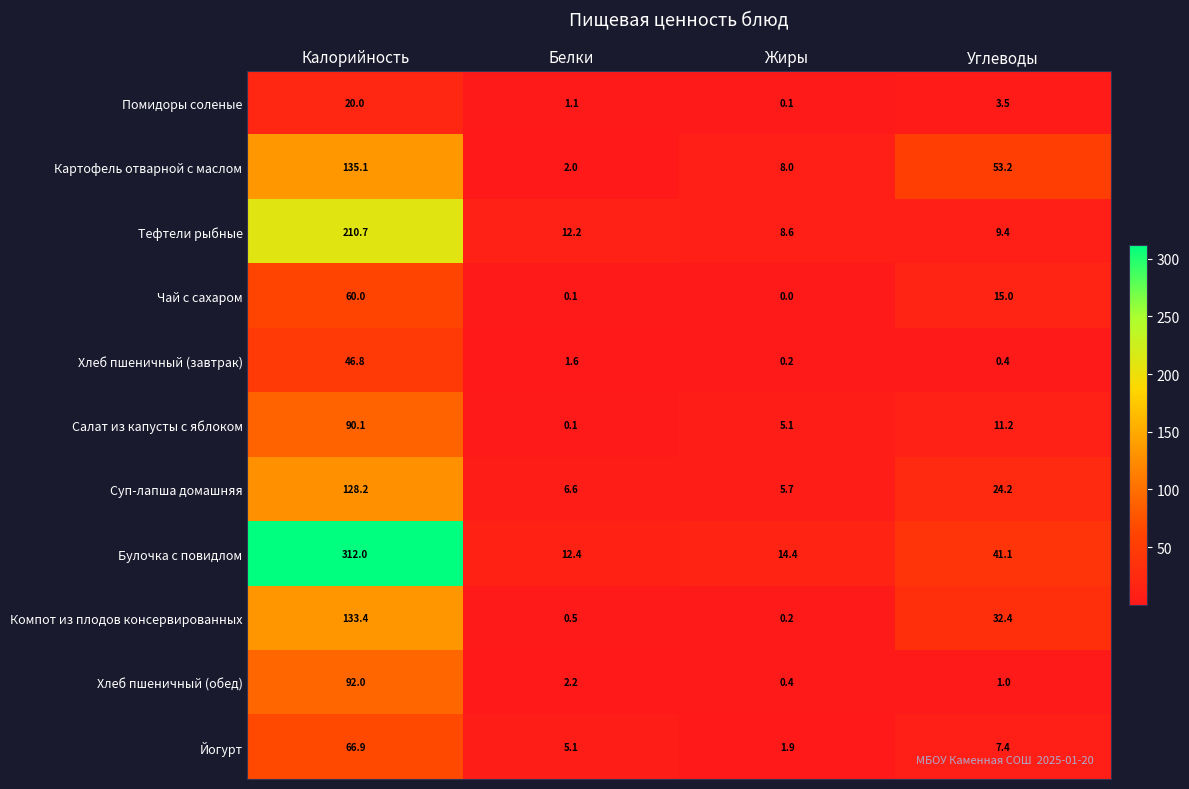

List the series in order of their peak value, lowest first.

Помидоры соленые, Хлеб пшеничный (завтрак), Чай с сахаром, Йогурт, Салат из капусты с яблоком, Хлеб пшеничный (обед), Суп-лапша домашняя, Компот из плодов консервированных, Картофель отварной с маслом, Тефтели рыбные, Булочка с повидлом